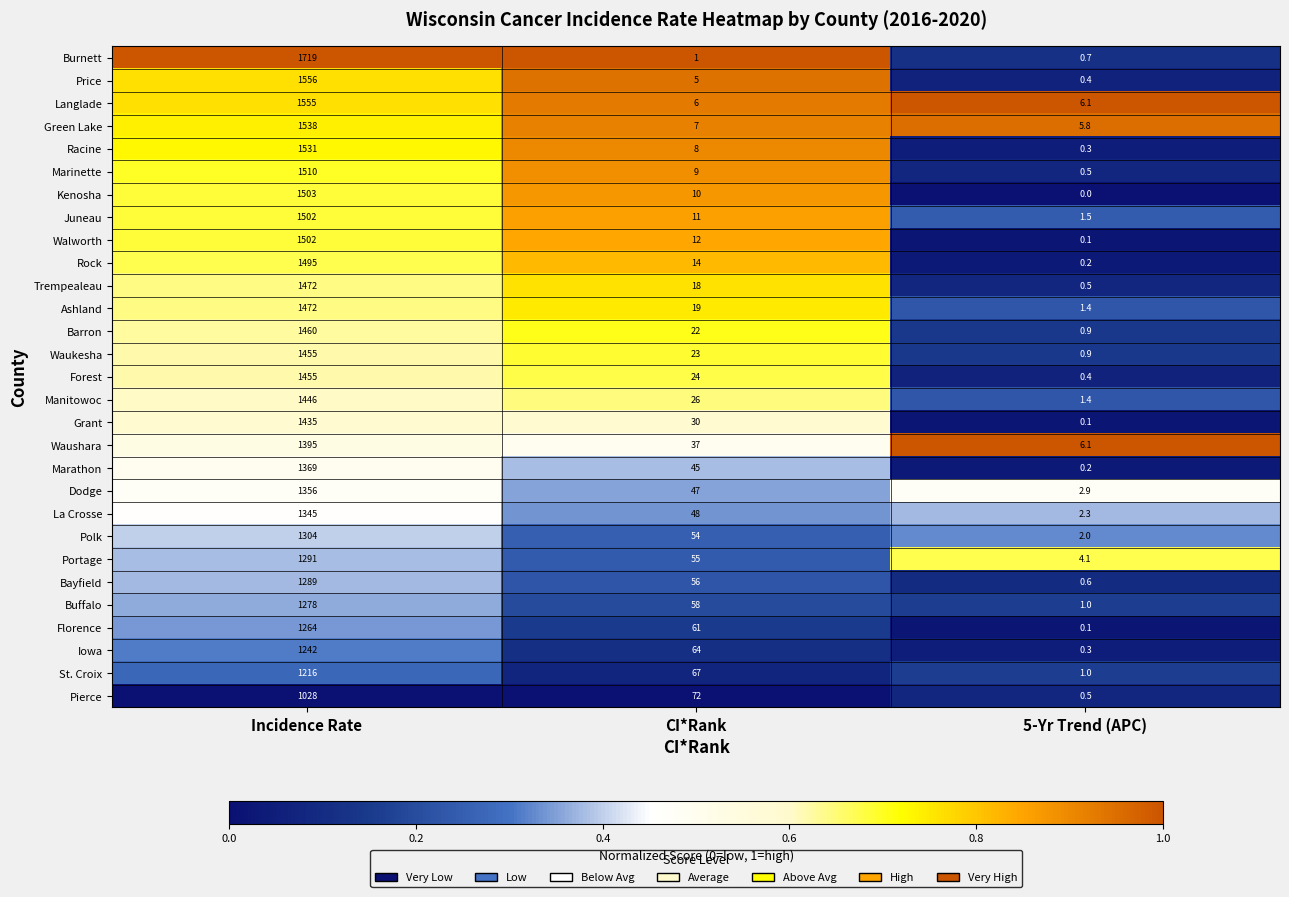

At which category does the chart reach its peak across all series?

Incidence Rate